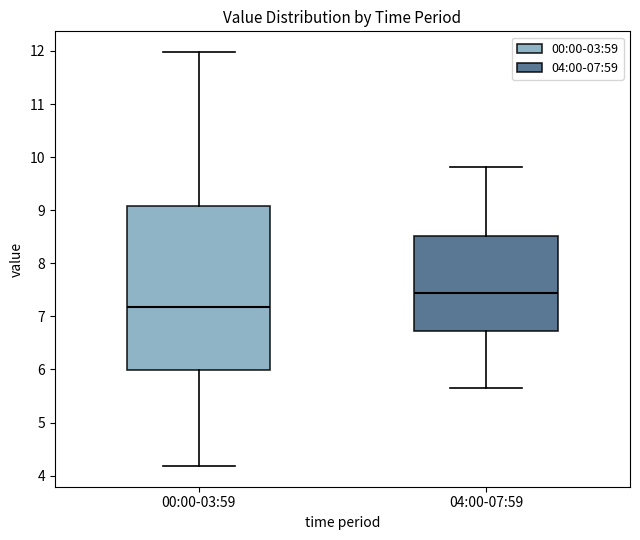

Where does the lower whisker of the box for 04:00-07:59 end on the y-axis? The values are not printed on the chart, so give them approximately, as read against the axis.

5.7